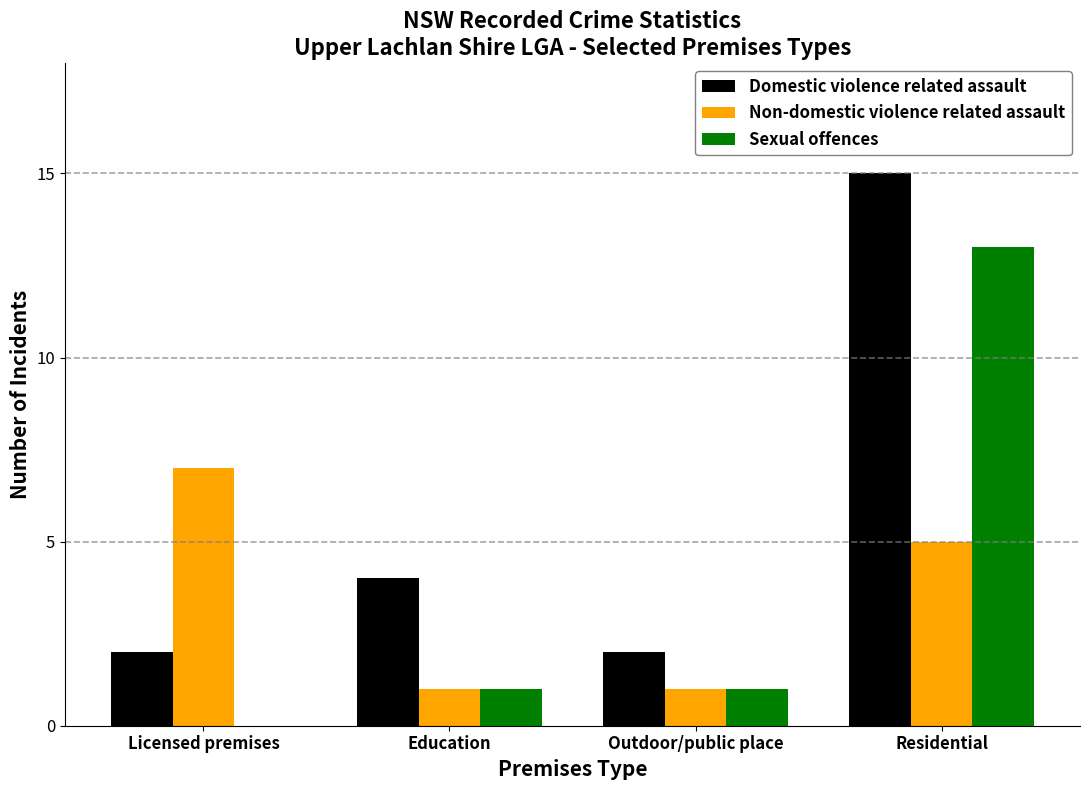

Reading left to right, what are all the values shown in this chart?

Domestic violence related assault: 2	4	2	15
Non-domestic violence related assault: 7	1	1	5
Sexual offences: 0	1	1	13